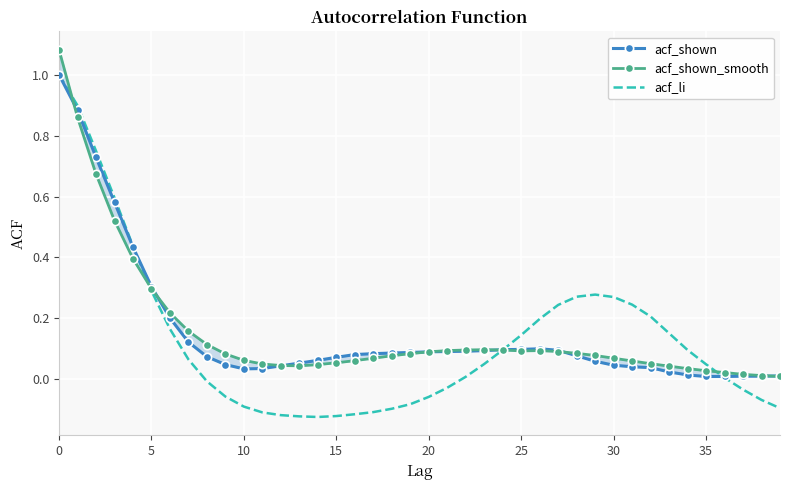

The value of acf_shown at 0 is 1.0. True or false?

True